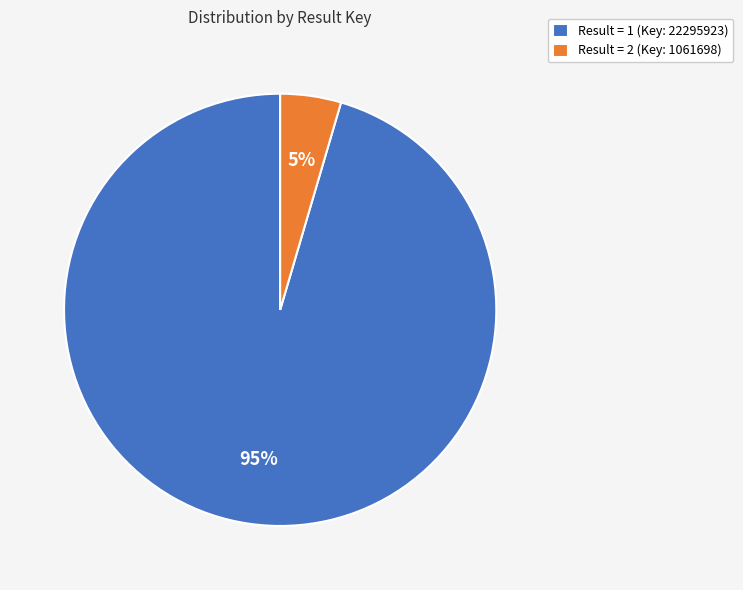

What percentage is the Result = 2 (Key: 1061698) slice, to the nearest percent?

5%